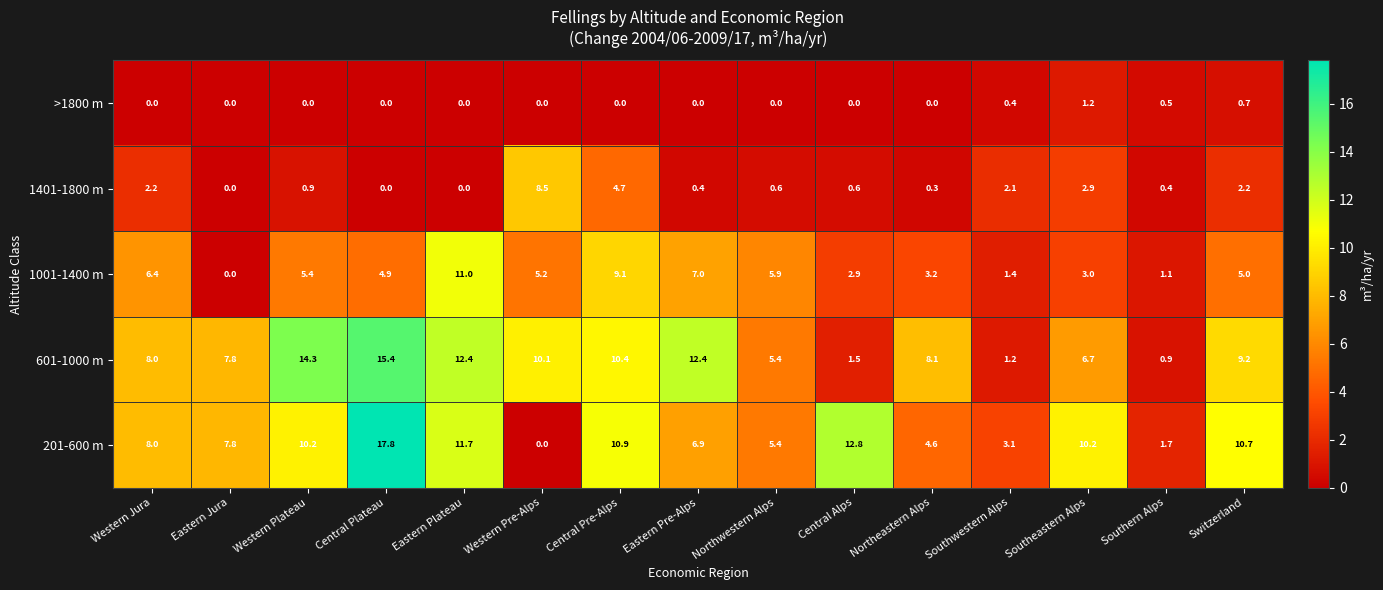

Where is 601-1000 m nearest to the value 8?

Western Jura